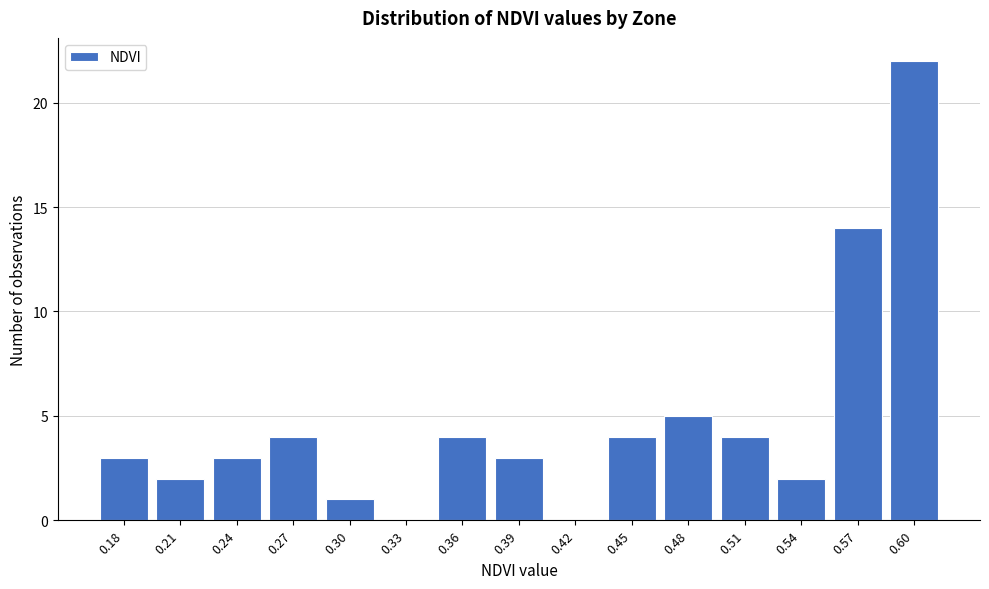

Reading right to left, extract all data points from this chart.

0.60=22	0.57=14	0.54=2	0.51=4	0.48=5	0.45=4	0.42=0	0.39=3	0.36=4	0.33=0	0.30=1	0.27=4	0.24=3	0.21=2	0.18=3